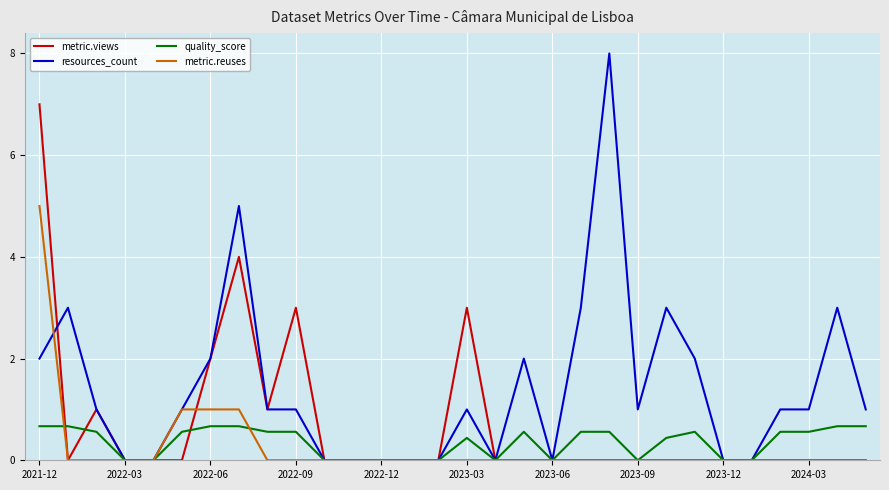

How many metric.views values are between 0 and 1?

25